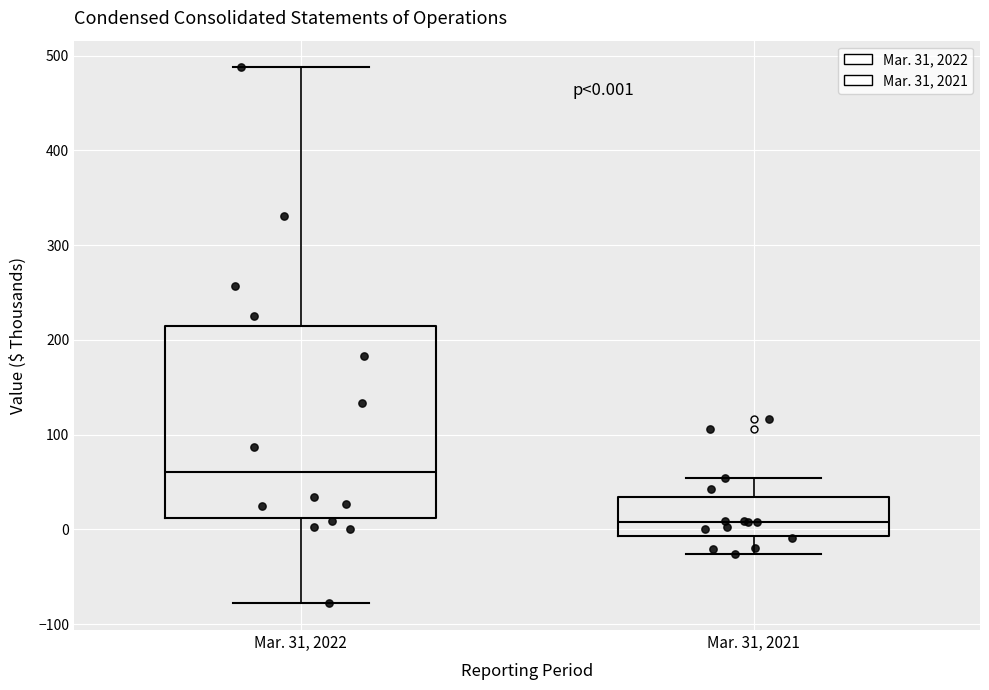

Comparing the boxes themselves (not the whiskers), which one is the tallest?

Mar. 31, 2022